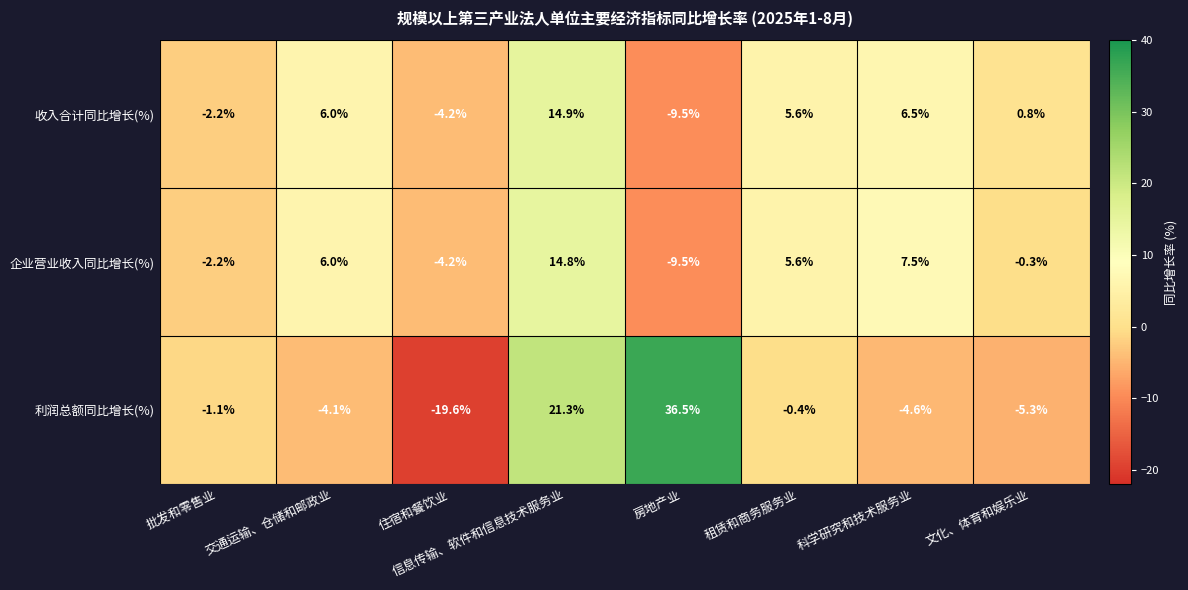

What is the total value across all series at 批发和零售业?

-5.5